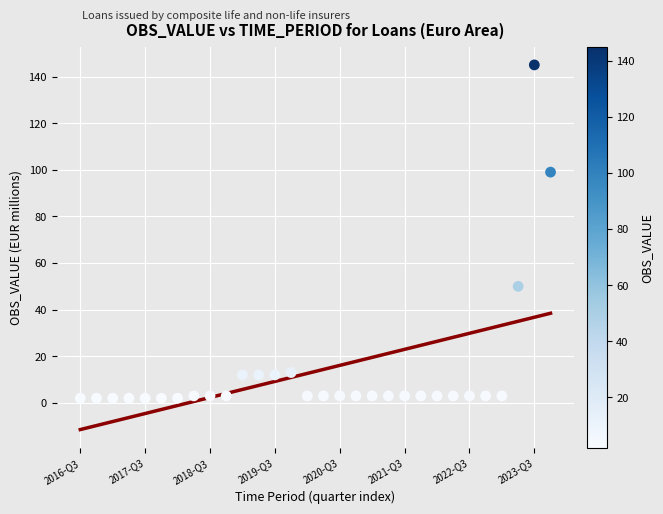

What Y value in the scatter plot is closest to 73?

50